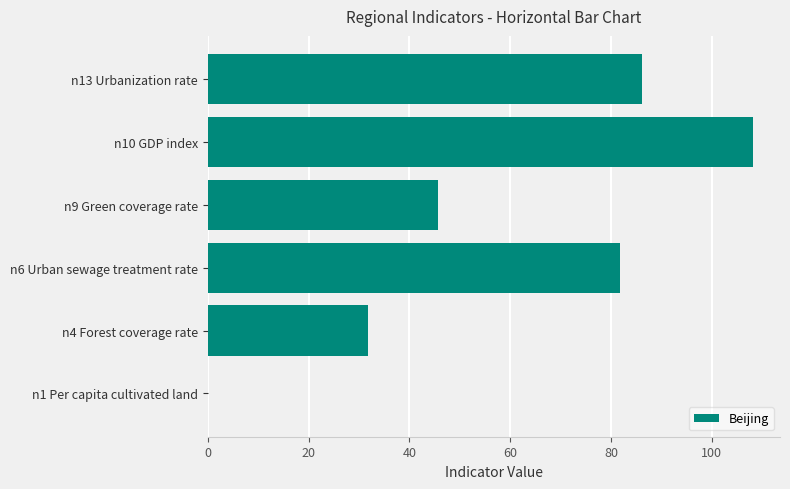

Is it true that the value at n4 Forest coverage rate is 19.8?

False